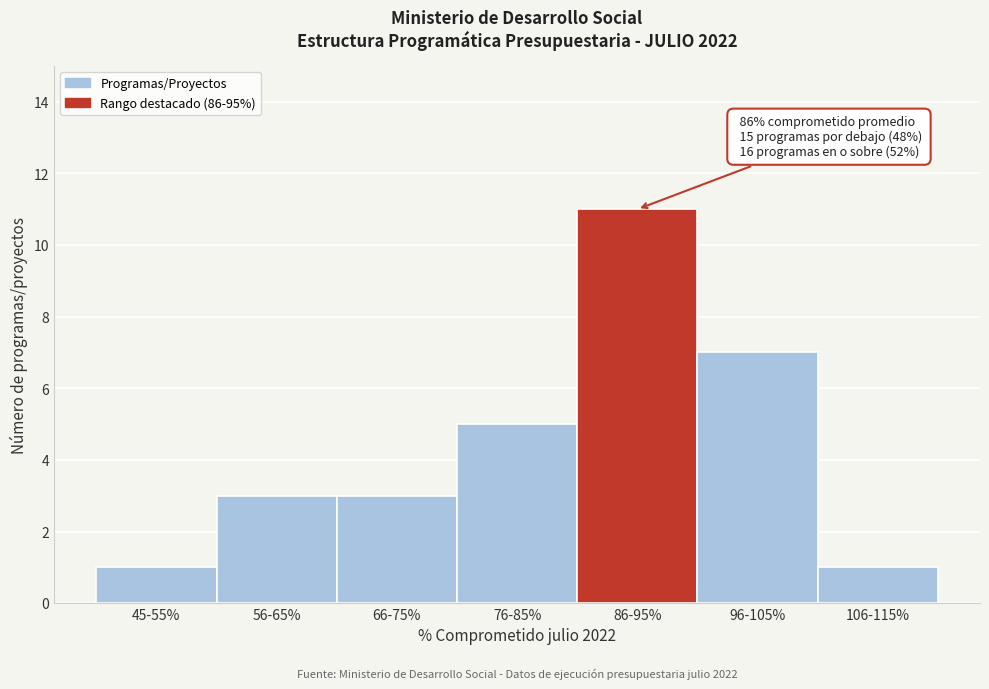

Reading left to right, transcribe all the data shown in this chart.

45-55%=1	56-65%=3	66-75%=3	76-85%=5	86-95%=11	96-105%=7	106-115%=1